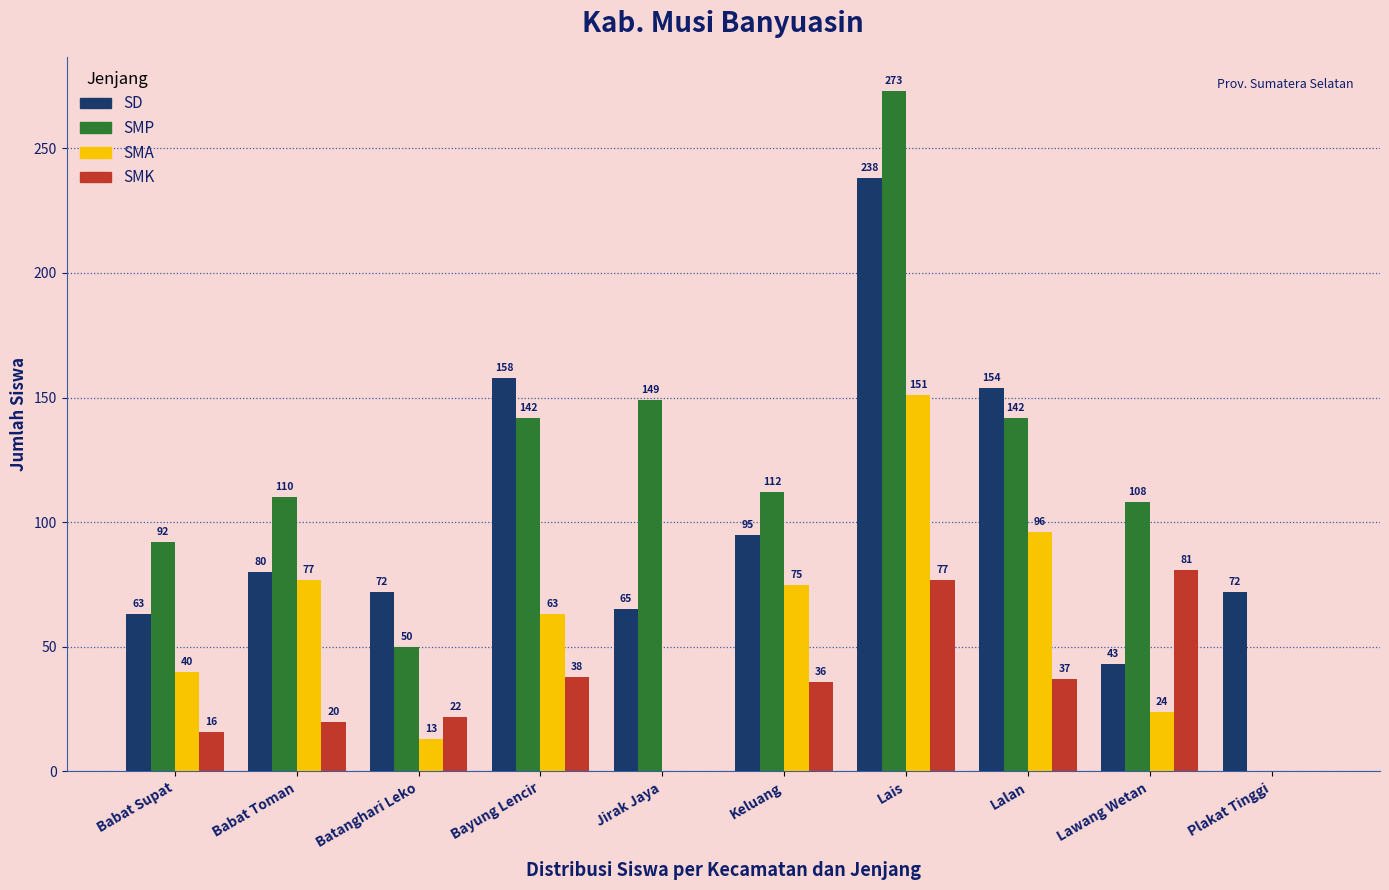

Reading right to left, extract all data points from this chart.

SD: Plakat Tinggi=72	Lawang Wetan=43	Lalan=154	Lais=238	Keluang=95	Jirak Jaya=65	Bayung Lencir=158	Batanghari Leko=72	Babat Toman=80	Babat Supat=63
SMP: Plakat Tinggi=0	Lawang Wetan=108	Lalan=142	Lais=273	Keluang=112	Jirak Jaya=149	Bayung Lencir=142	Batanghari Leko=50	Babat Toman=110	Babat Supat=92
SMA: Plakat Tinggi=0	Lawang Wetan=24	Lalan=96	Lais=151	Keluang=75	Jirak Jaya=0	Bayung Lencir=63	Batanghari Leko=13	Babat Toman=77	Babat Supat=40
SMK: Plakat Tinggi=0	Lawang Wetan=81	Lalan=37	Lais=77	Keluang=36	Jirak Jaya=0	Bayung Lencir=38	Batanghari Leko=22	Babat Toman=20	Babat Supat=16